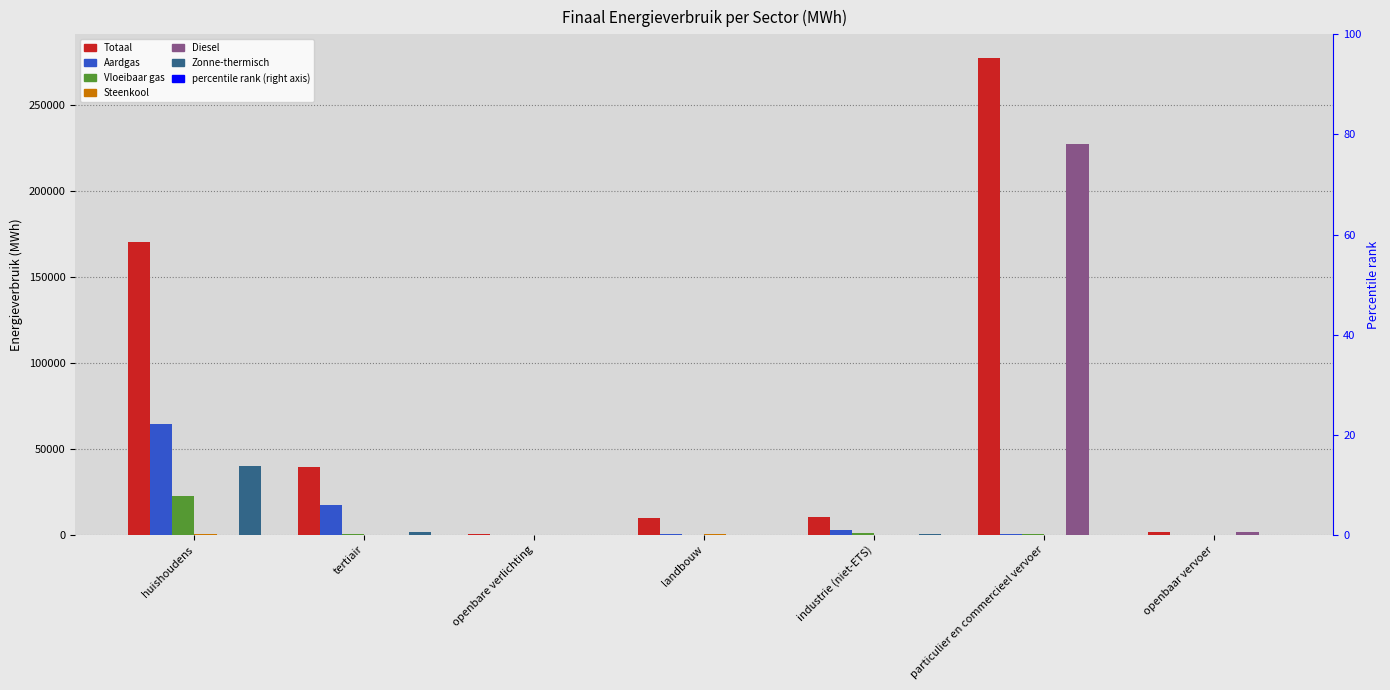

The value of Vloeibaar gas at particulier en commercieel vervoer is 717.3. True or false?

False